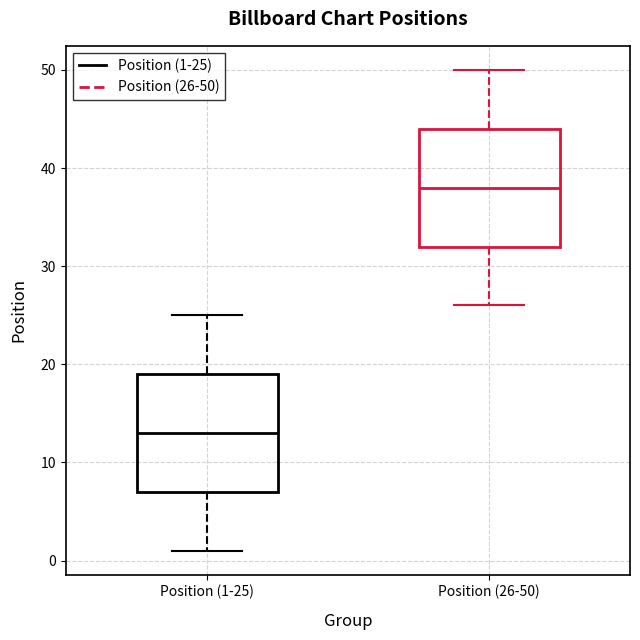

Reading left to right, transcribe this box plot: for each box, give where its median line is, the range the box spans, and where its two whiskers end, as read against the y-axis. The values are not printed on the chart, so give them approximately, as read against the axis.

Position (1-25): median 13, box 7 to 19, whiskers 1 to 25
Position (26-50): median 38, box 32 to 44, whiskers 26 to 50